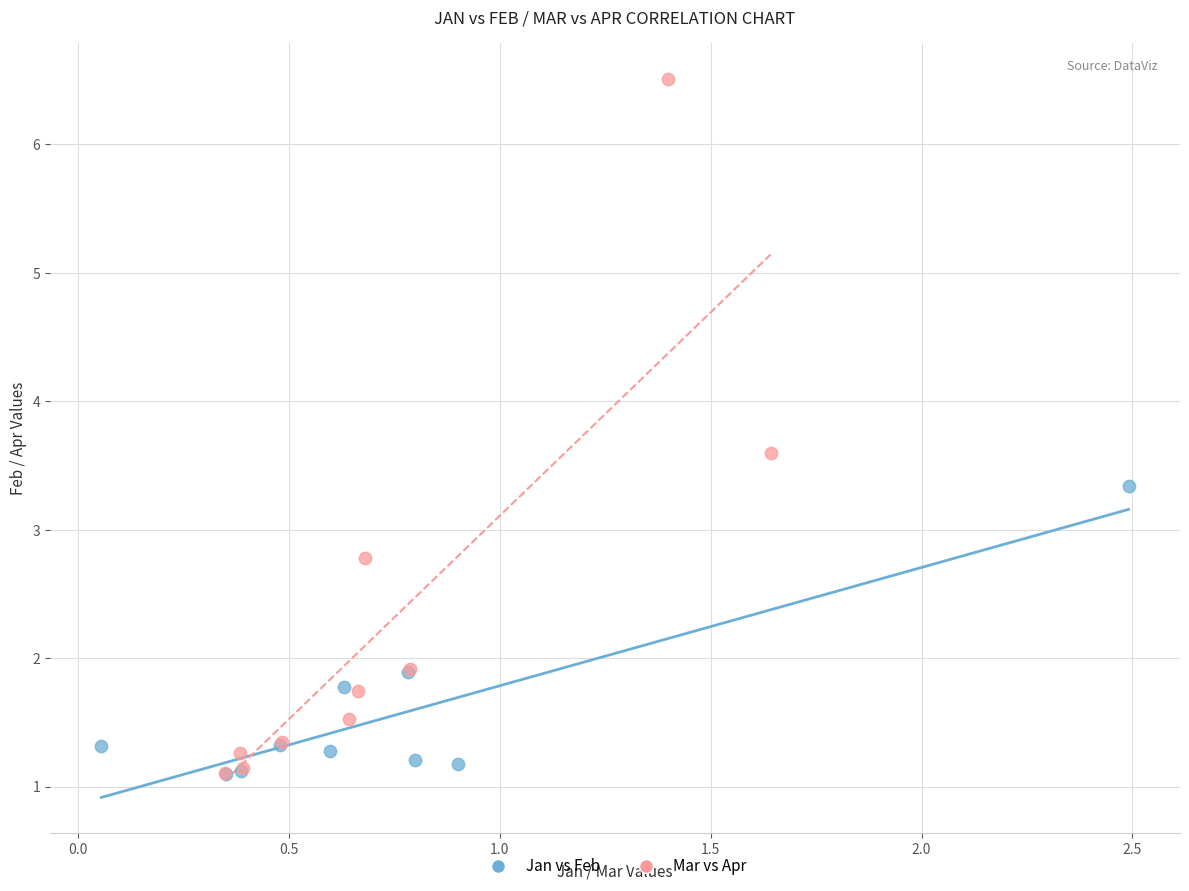

Which series contains the highest Y value?

Mar vs Apr